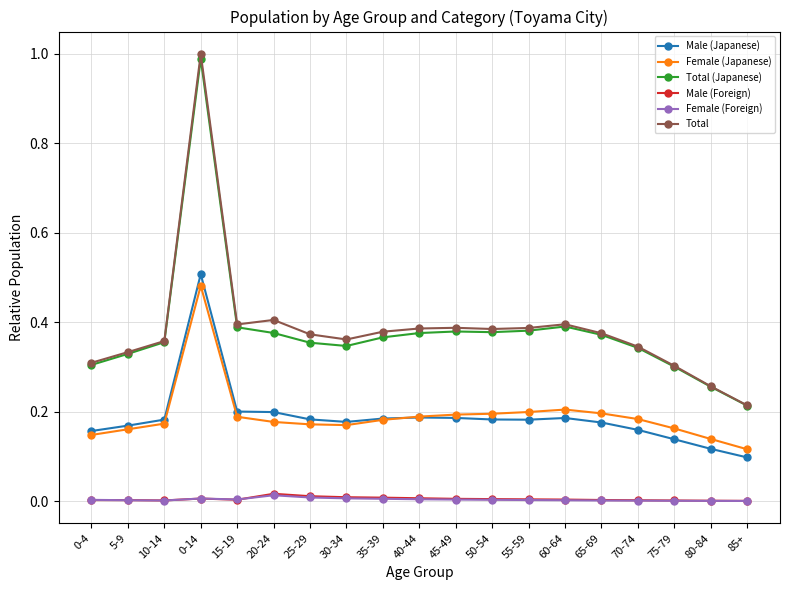

Which series has the widest spread of values?

Total